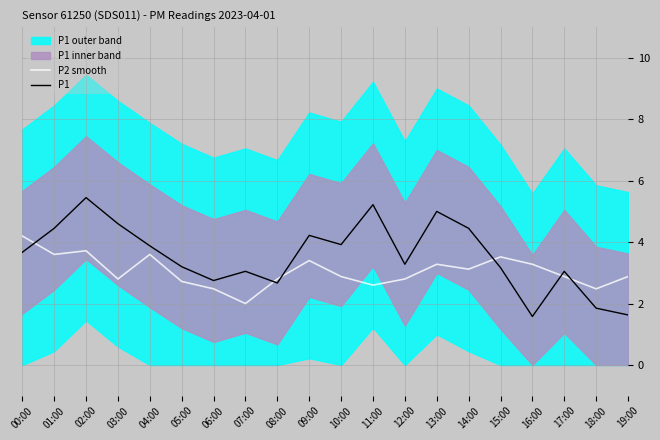

Which series has the largest total across all categories?

P1